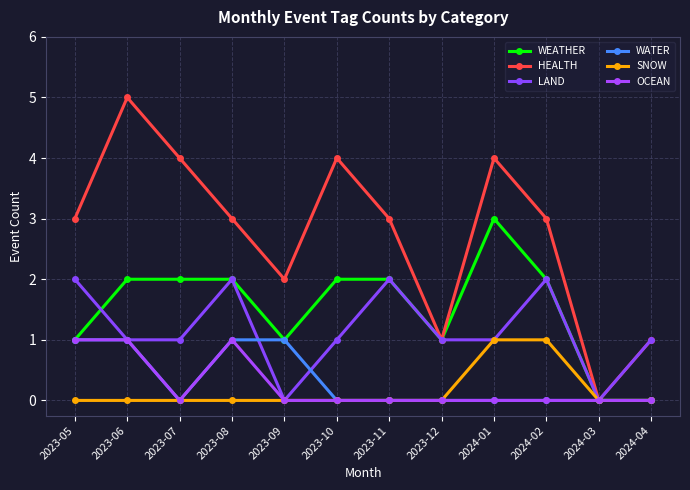

Does the chart display data point markers on the line(s)?

Yes